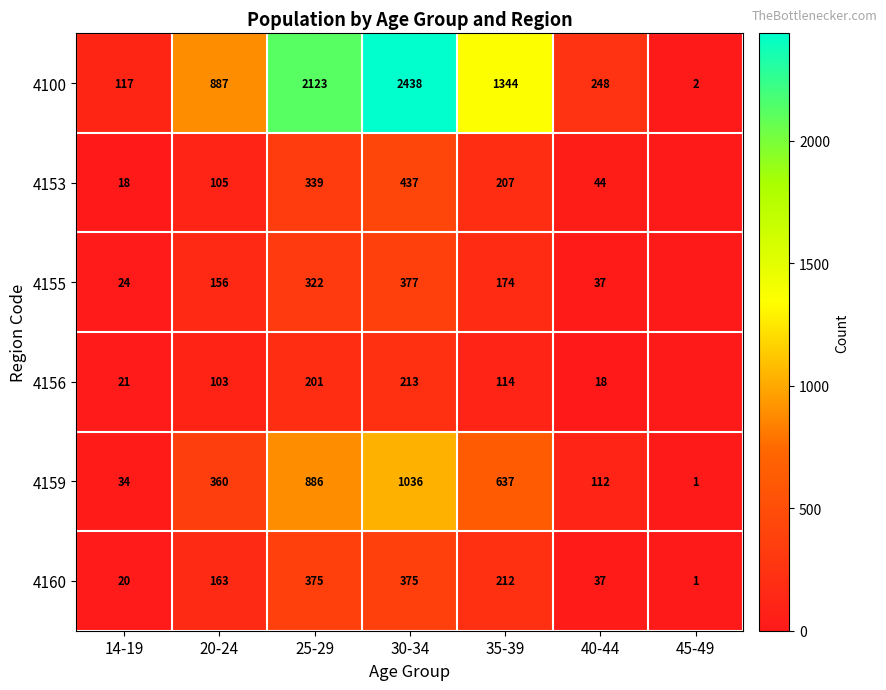

Between 14-19 and 40-44, which series saw the biggest shift?

4100